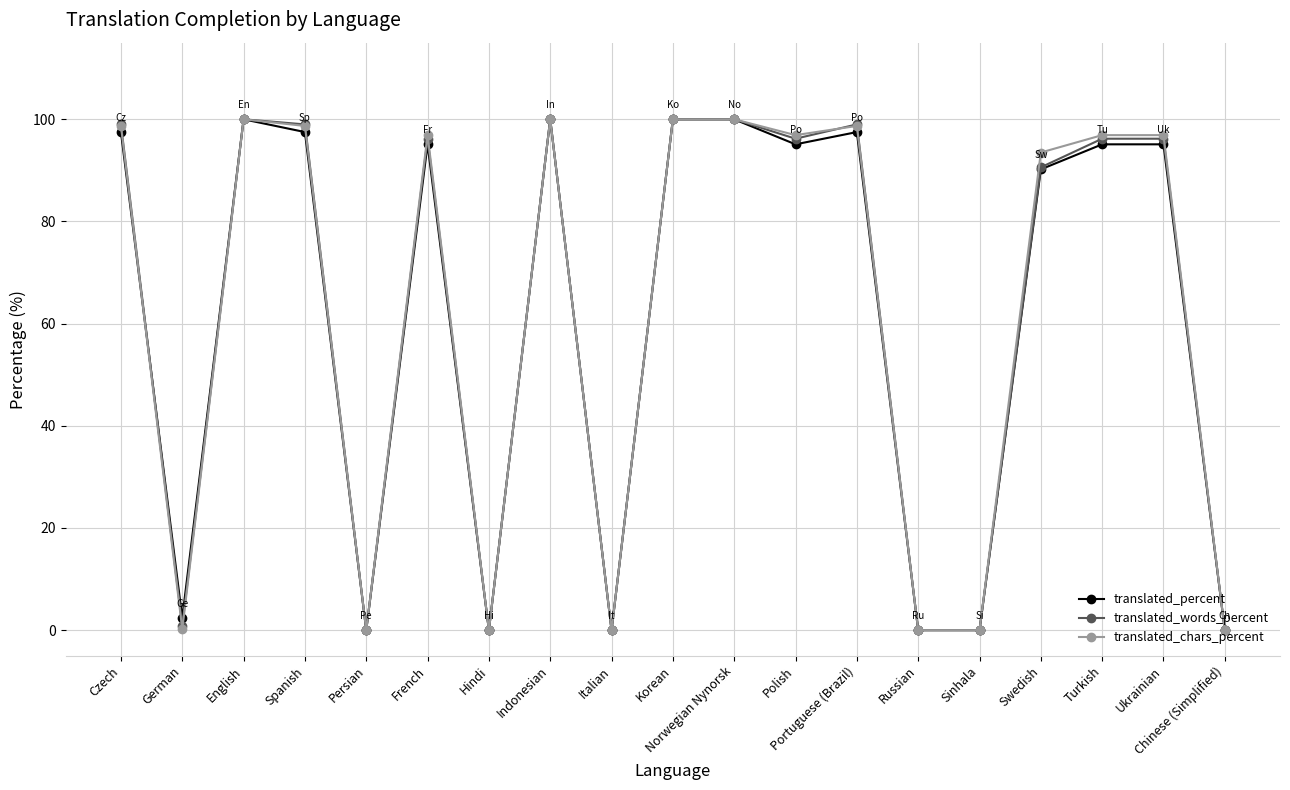

What is the sum of the translated_words_percent values at Norwegian Nynorsk and Czech?

199.0